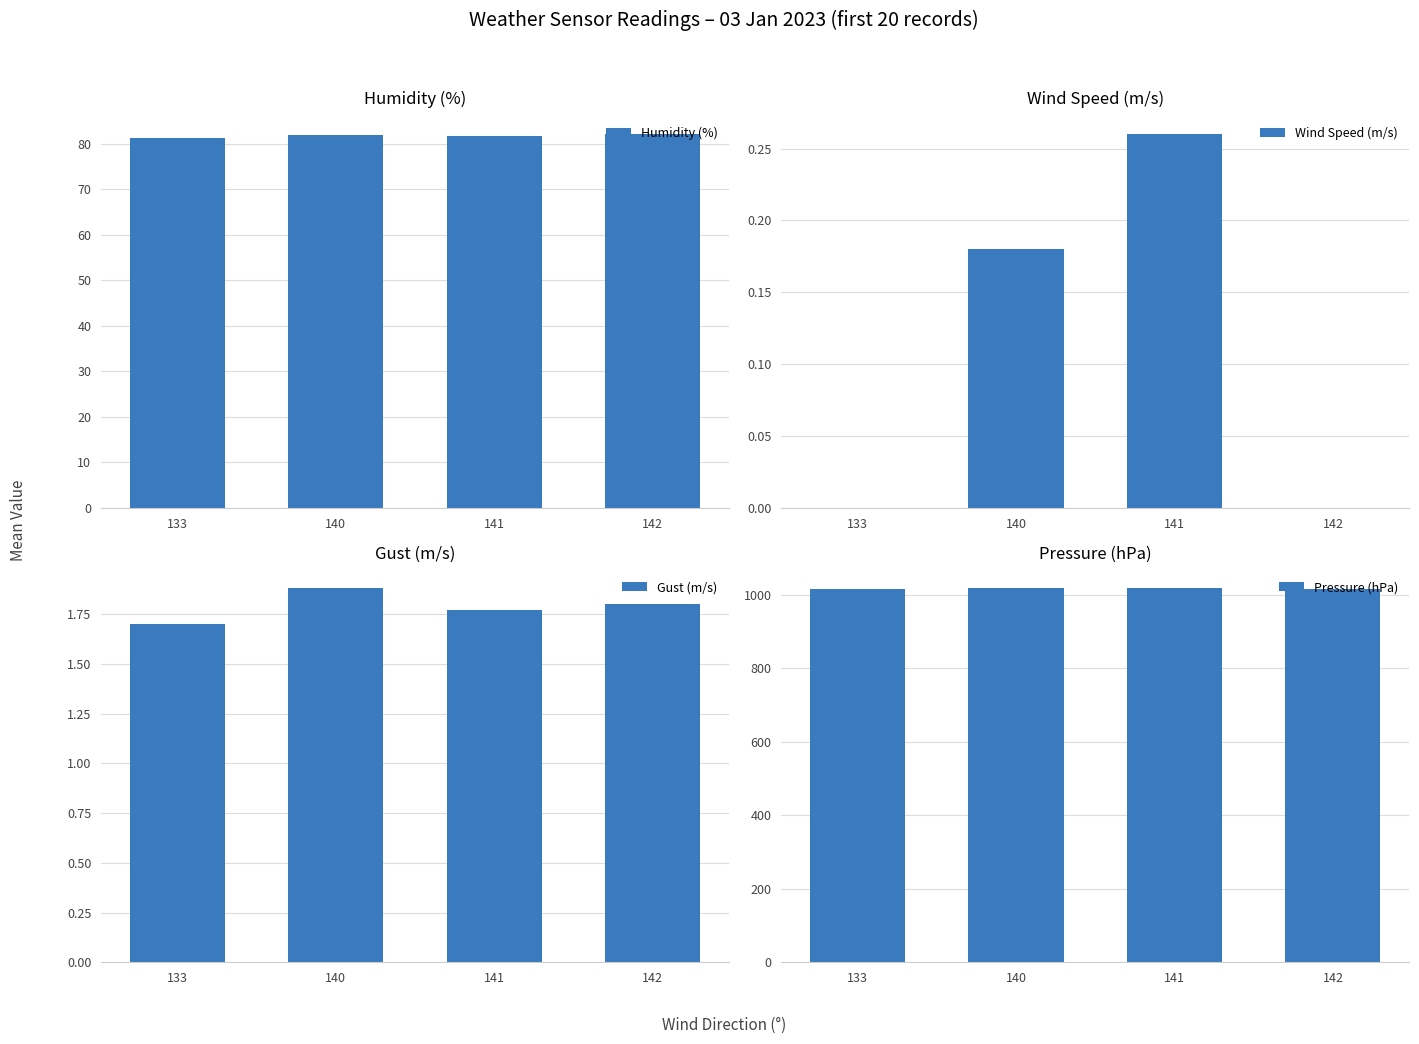

At 141, list the series in order from largest to smallest.

Pressure (hPa), Humidity (%), Gust (m/s), Wind Speed (m/s)